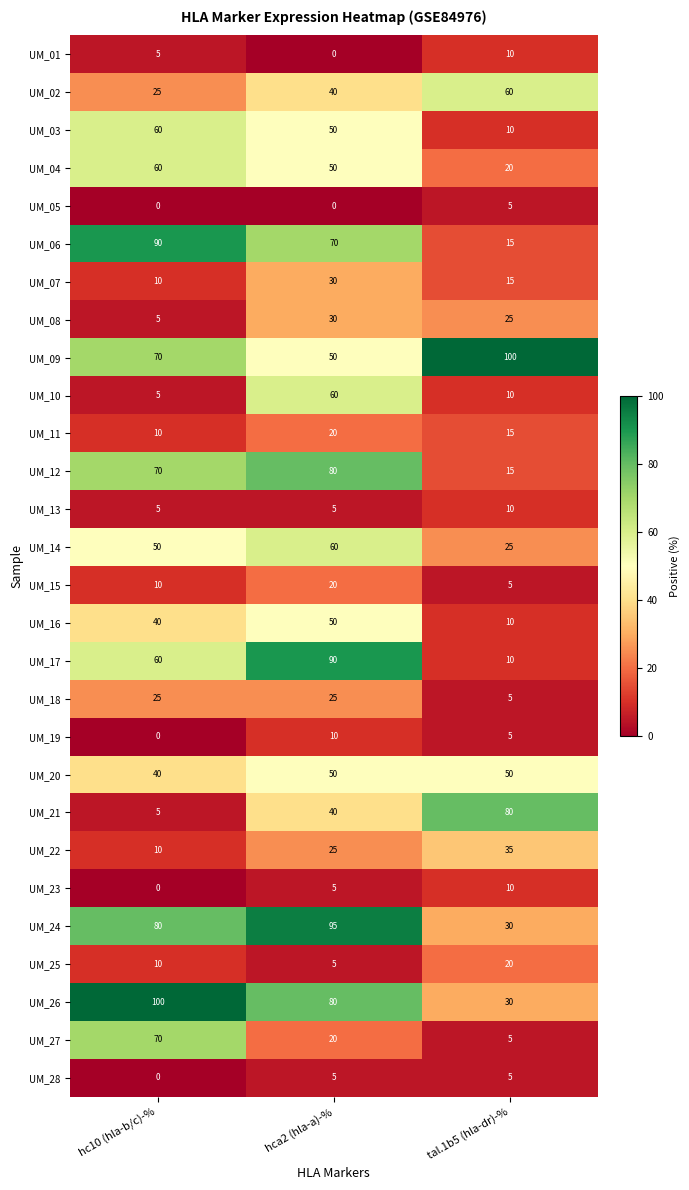

Between hc10 (hla-b/c)-% and hca2 (hla-a)-%, which series saw the biggest shift?

UM_10